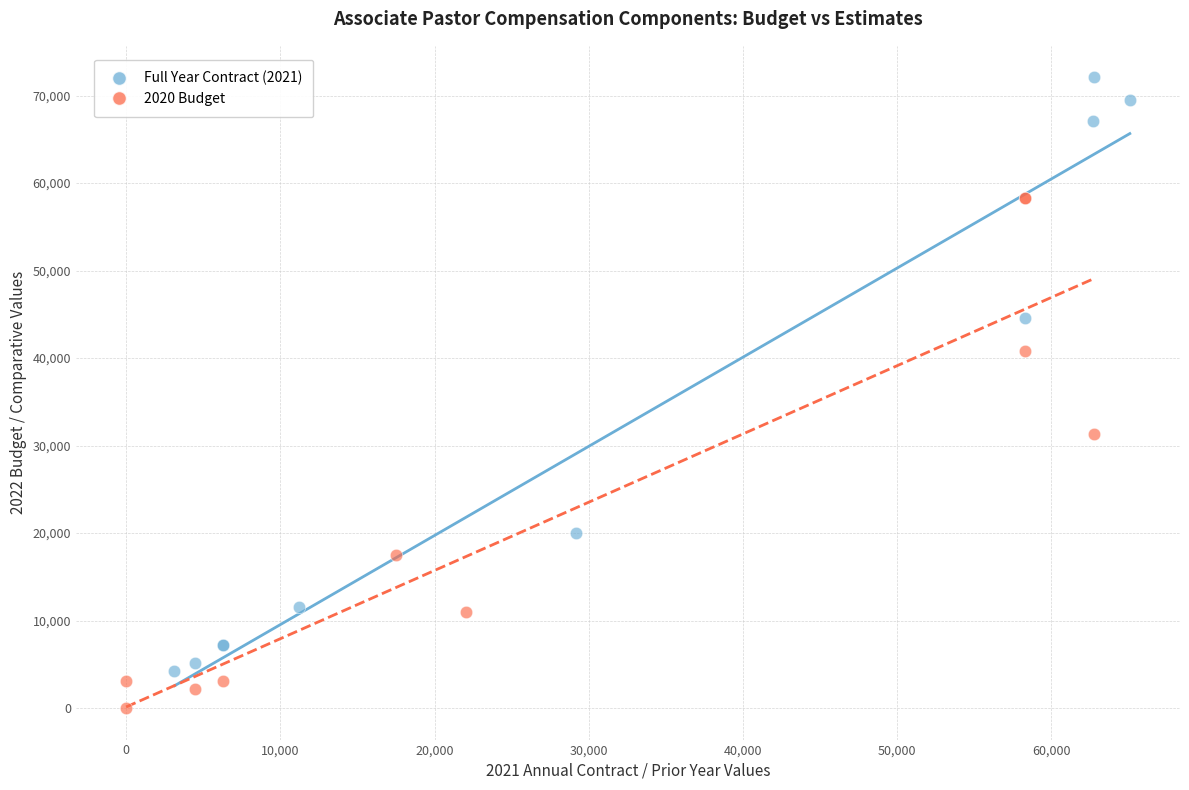

Which series reaches the maximum Y coordinate?

Full Year Contract (2021)